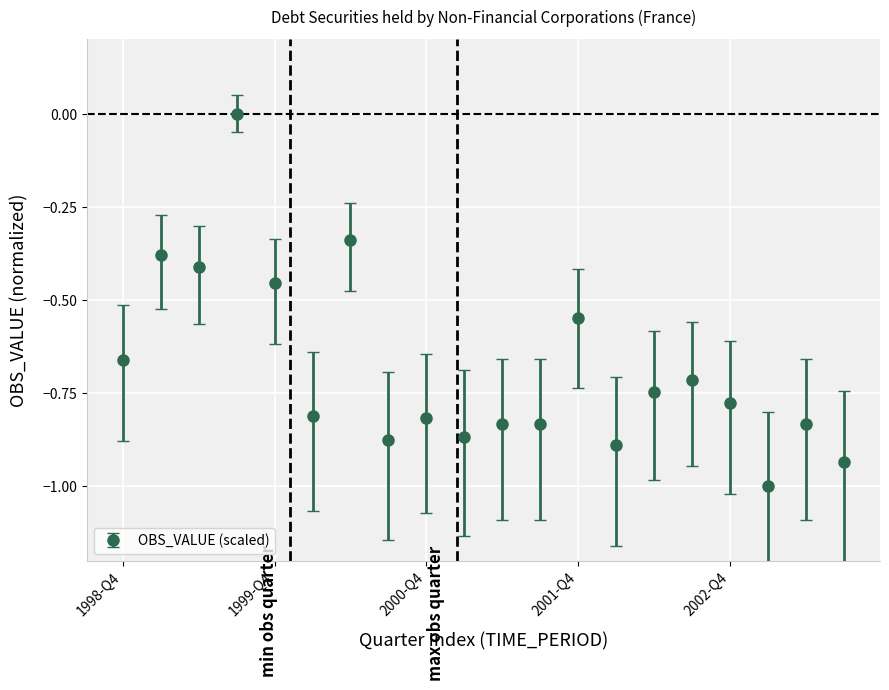

True or false: the data has more than 1 interior local peaks.

True